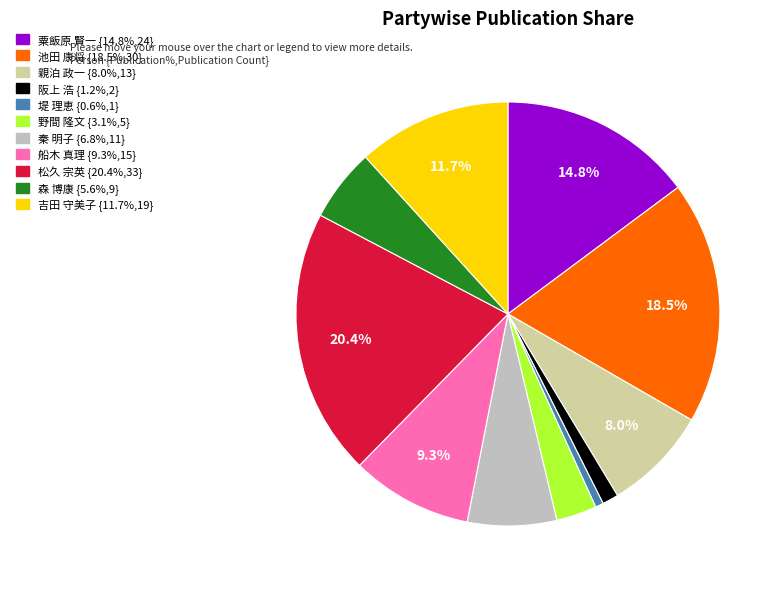

Does any single category account for the majority?

No